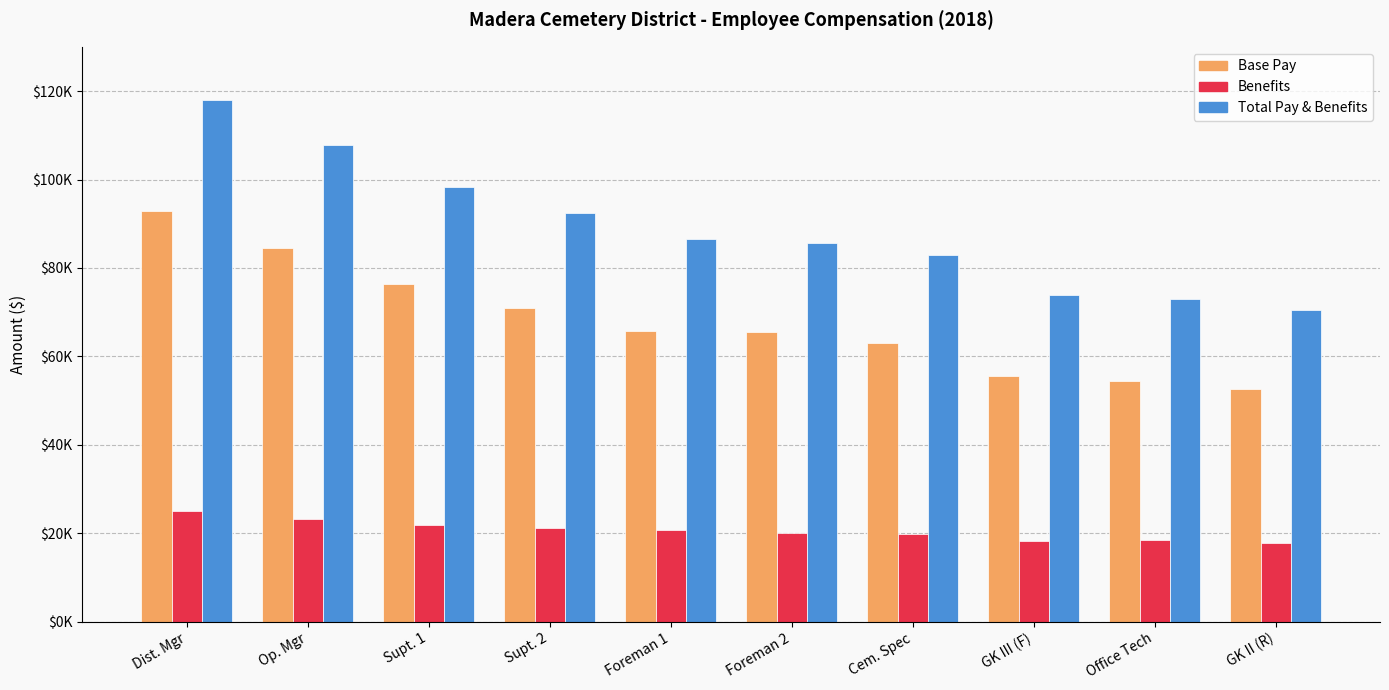

Does the chart contain any negative values?

No